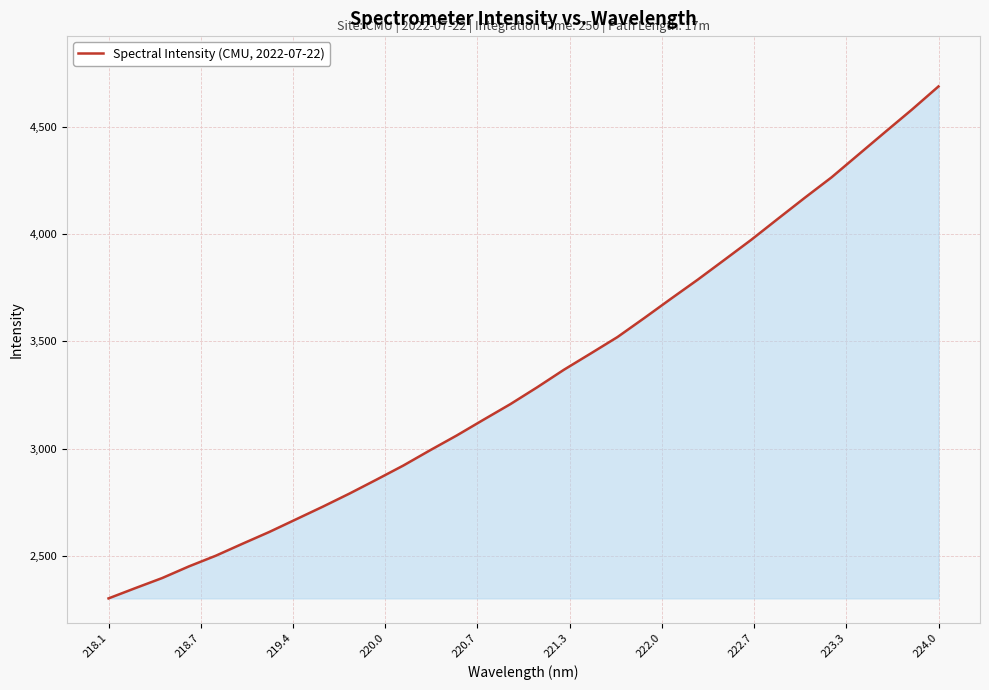

What is the difference between the maximum and minimum values?

2385.4